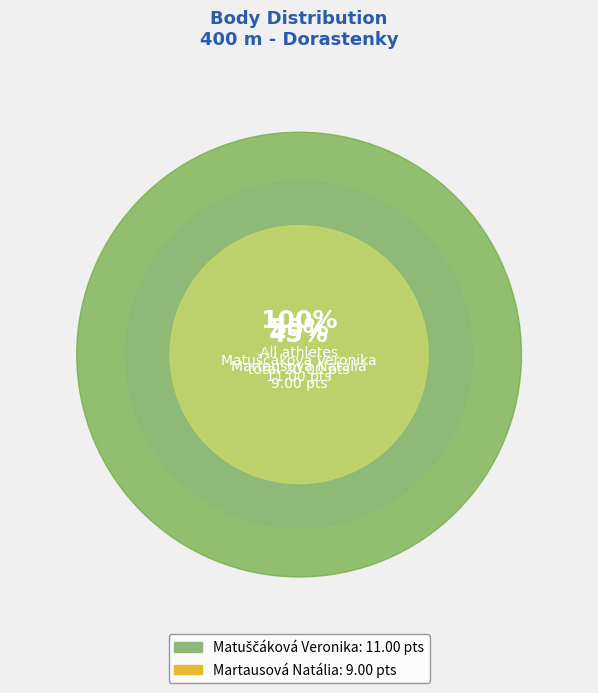

Count the number of slices in the pie.

2